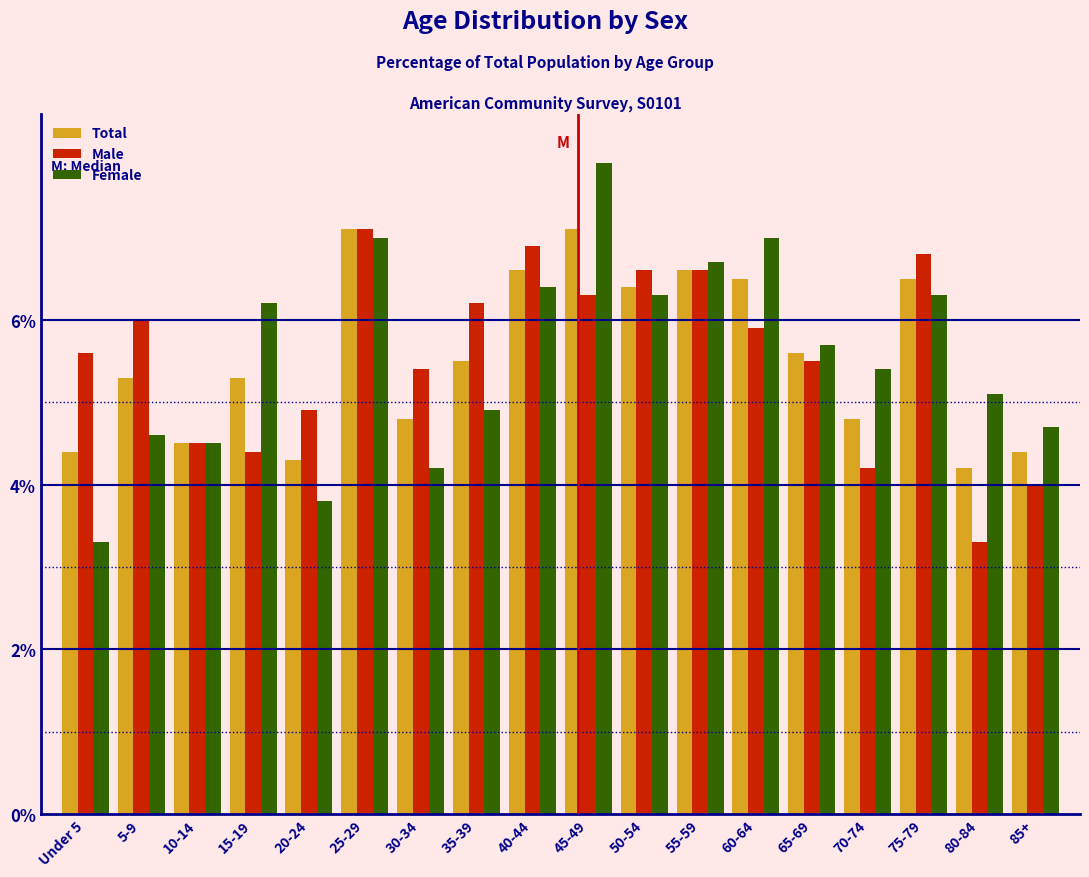

True or false: Total has a value of 5.9 at Under 5.

False